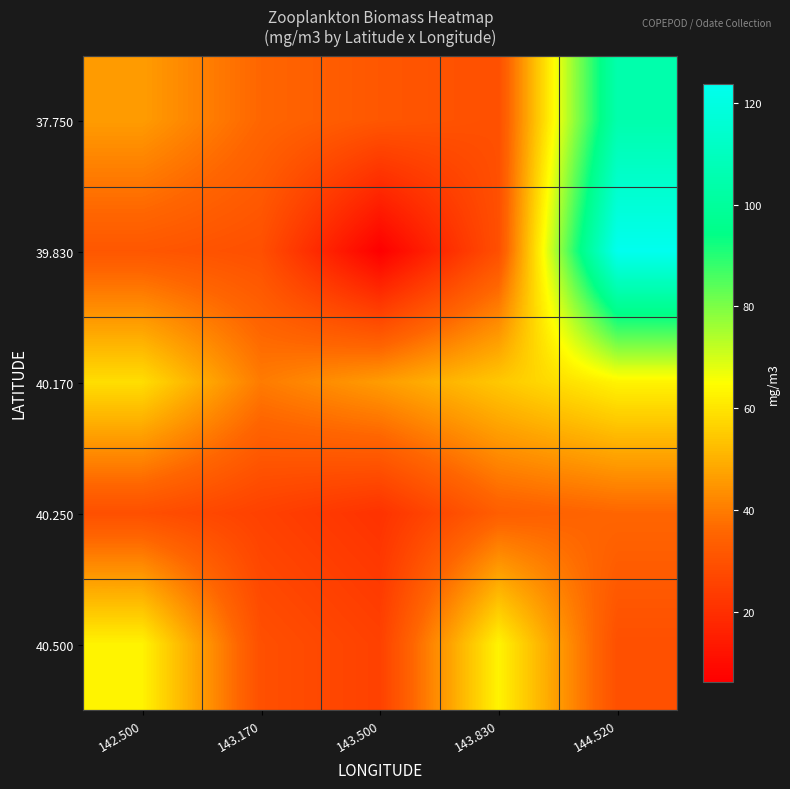

What is the spread (max minus min) of values at 142.500?

33.5